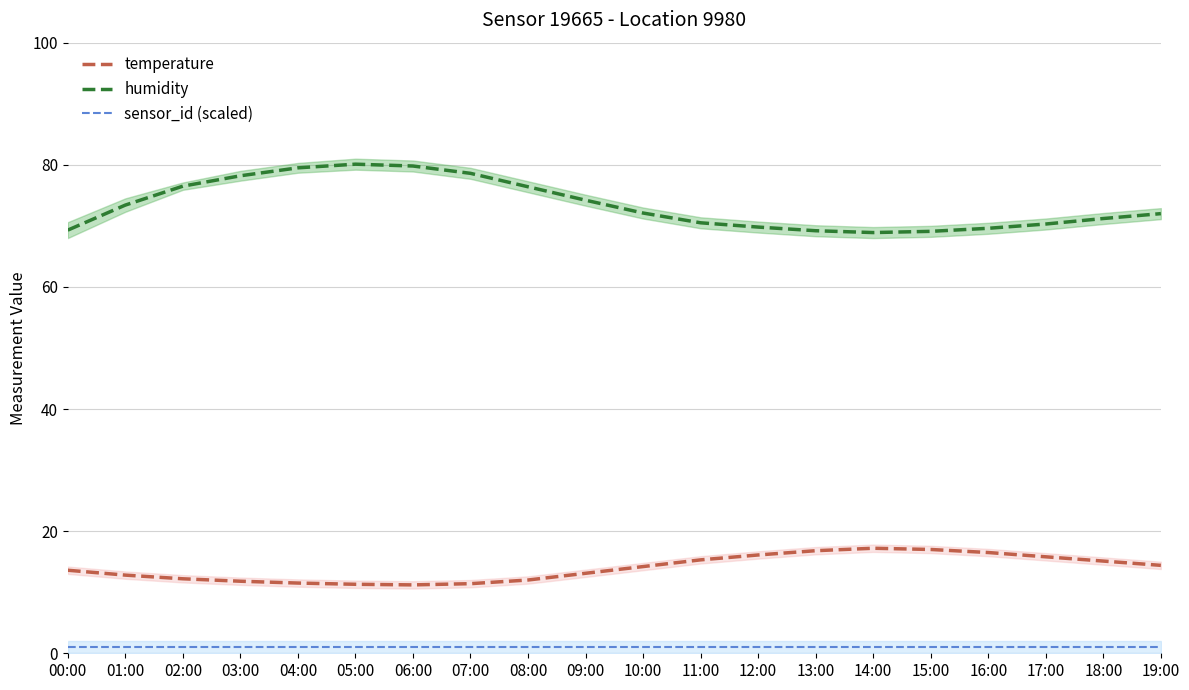

What is the sum of the humidity values at 08:00 and 18:00?

147.6